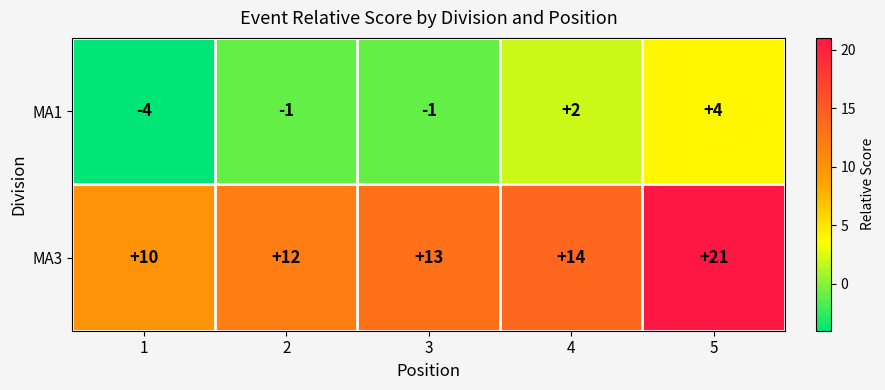

What is the difference between the highest and lowest values at 2?

13